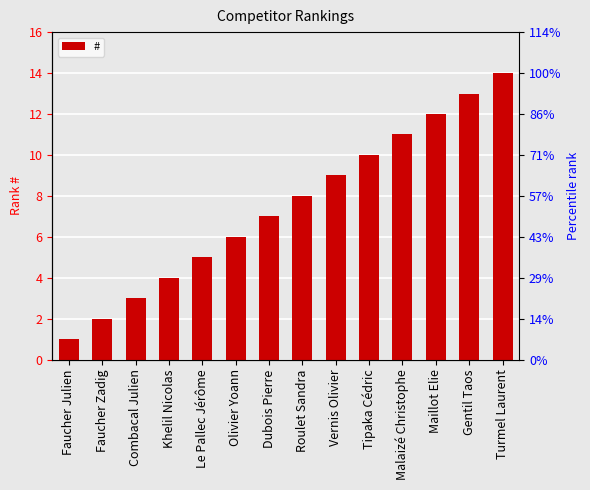

At which label does the data first exceed 8?

Vernis Olivier